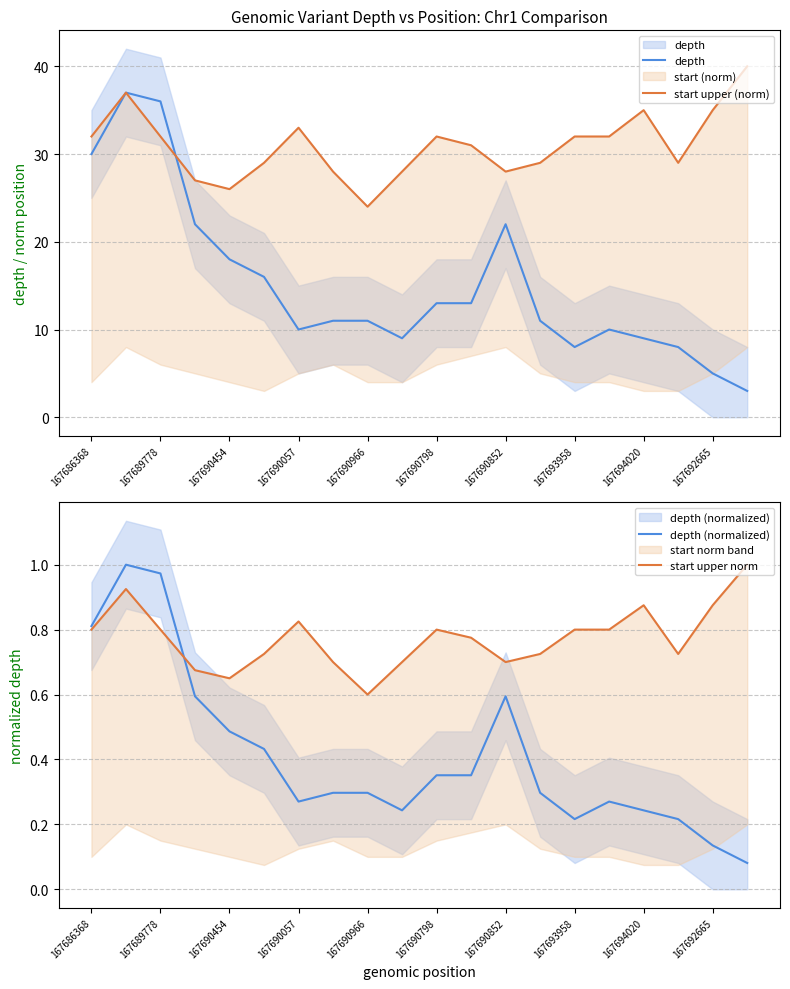

How many values in the start upper (norm) series exceed 32?

5